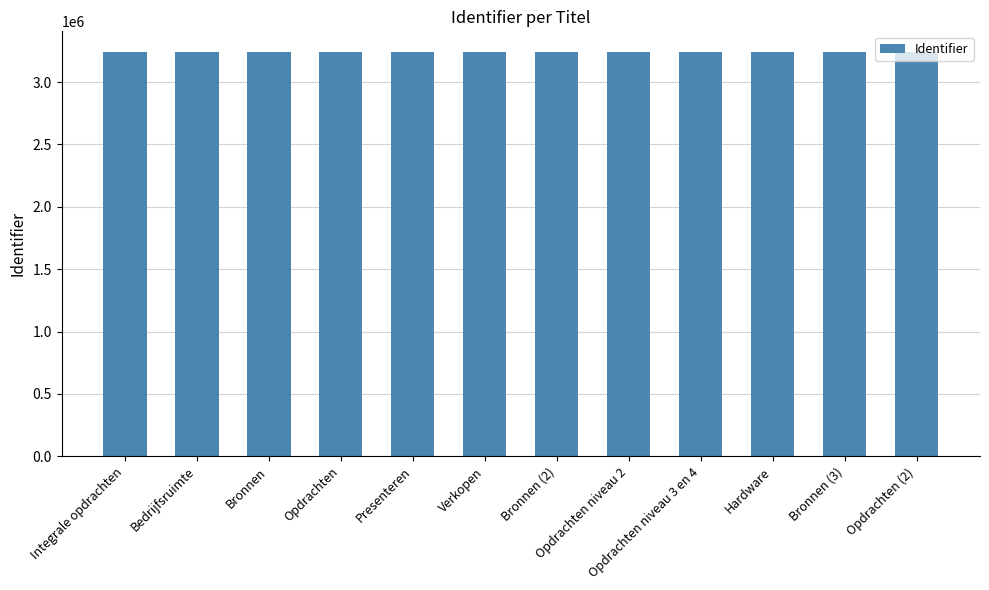

The chart shows a value of 1881883 at Verkopen. True or false?

False